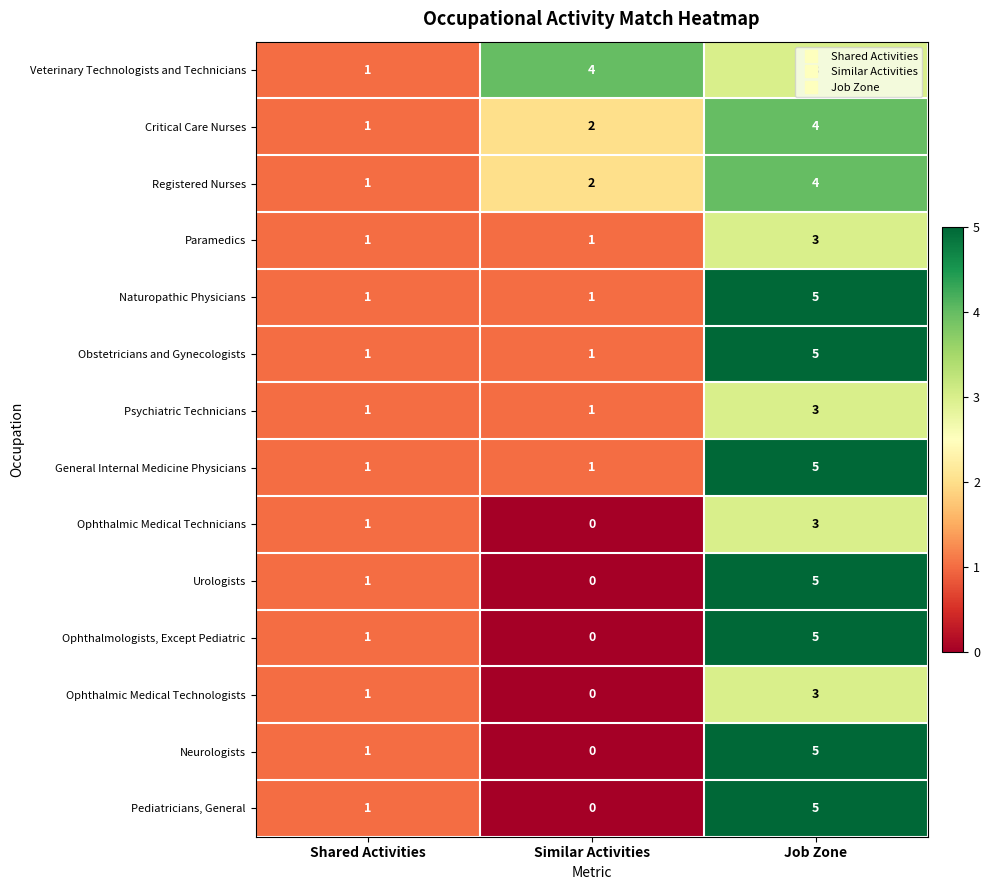

What is the spread (max minus min) of values at Similar Activities?

4